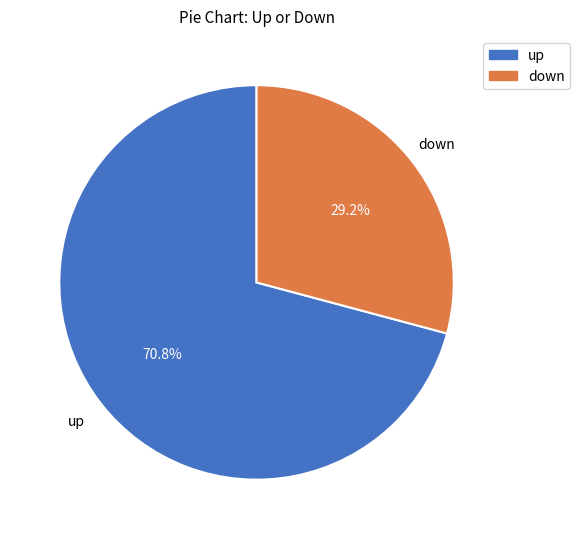

Which has a higher value, down or up?

up